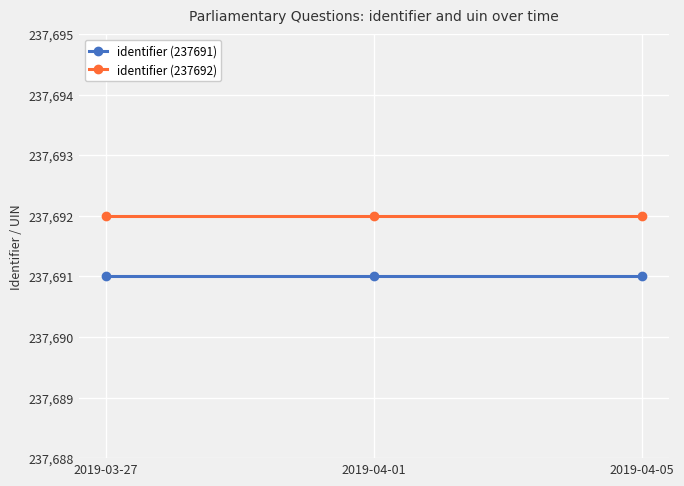

How many lines are shown in the chart?

2